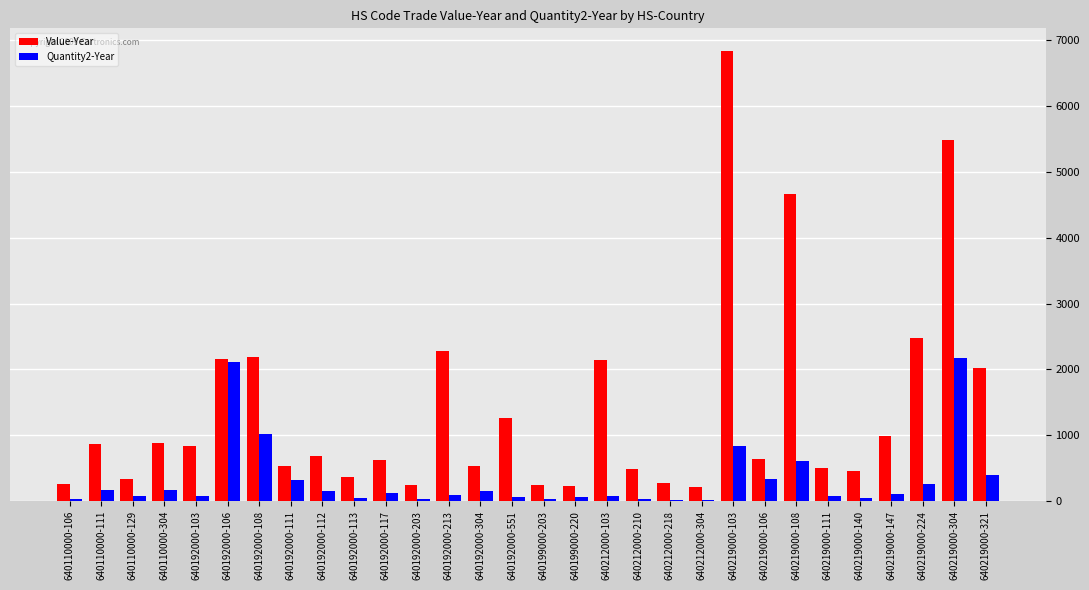

Which category has the highest value in the Value-Year series?

640219000-103